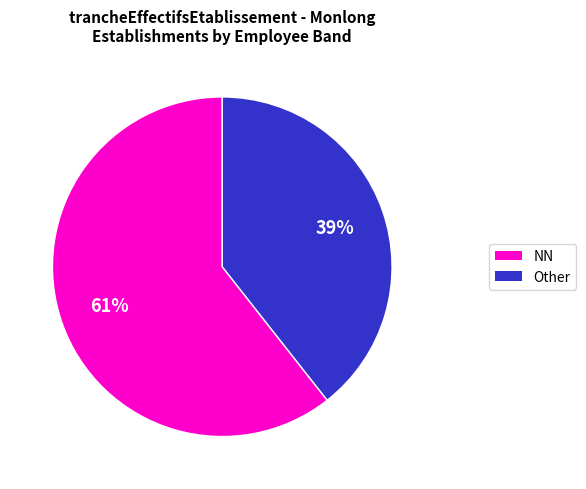

Does any single category account for the majority?

Yes